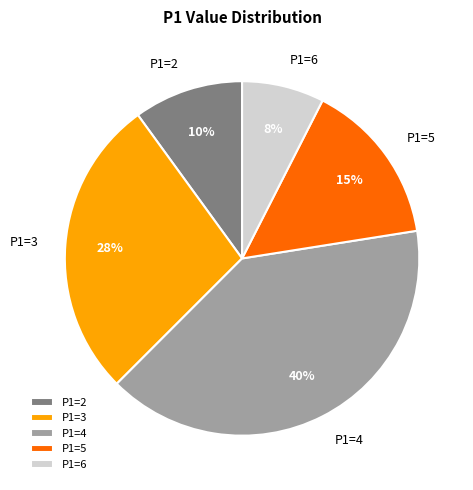

Between P1=2 and P1=6, which is larger?

P1=2